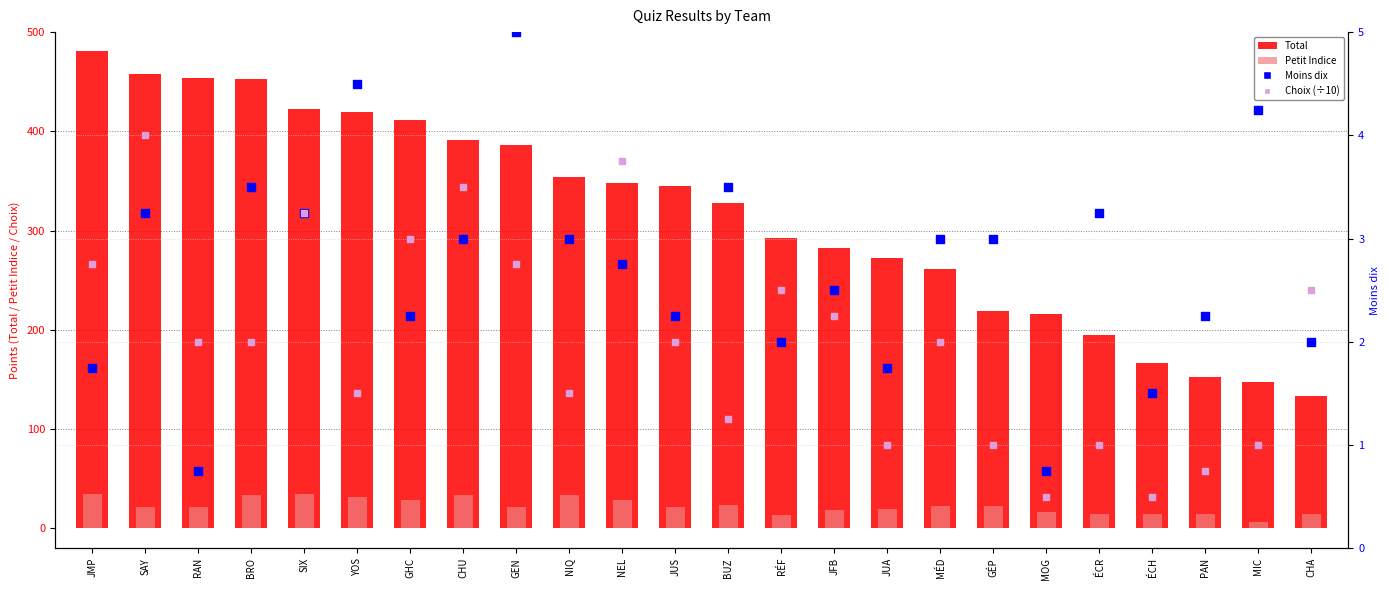

At how many categories does at least one series exceed 78?

24